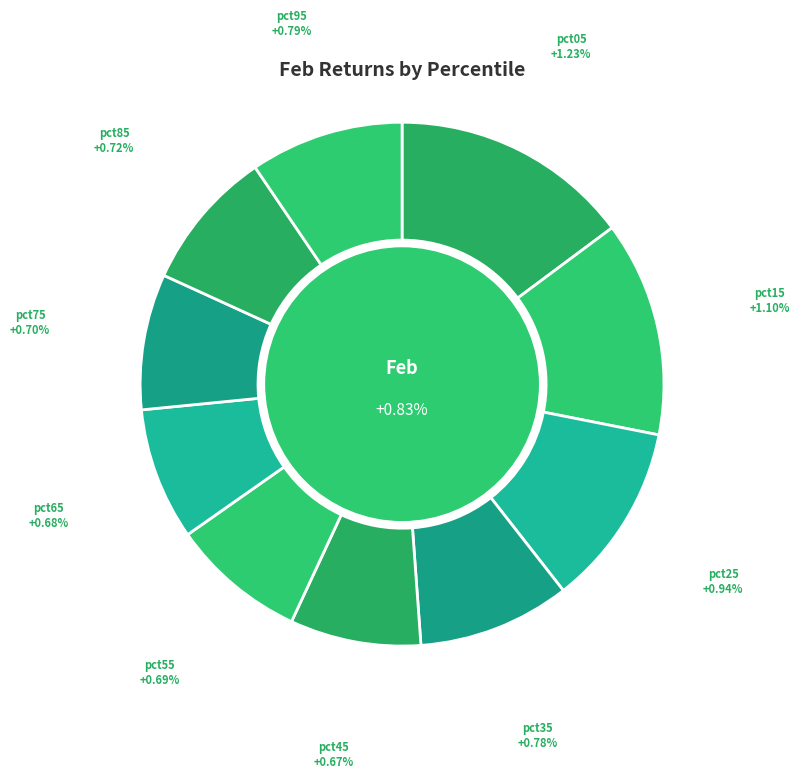

Count the number of slices in the pie.

10